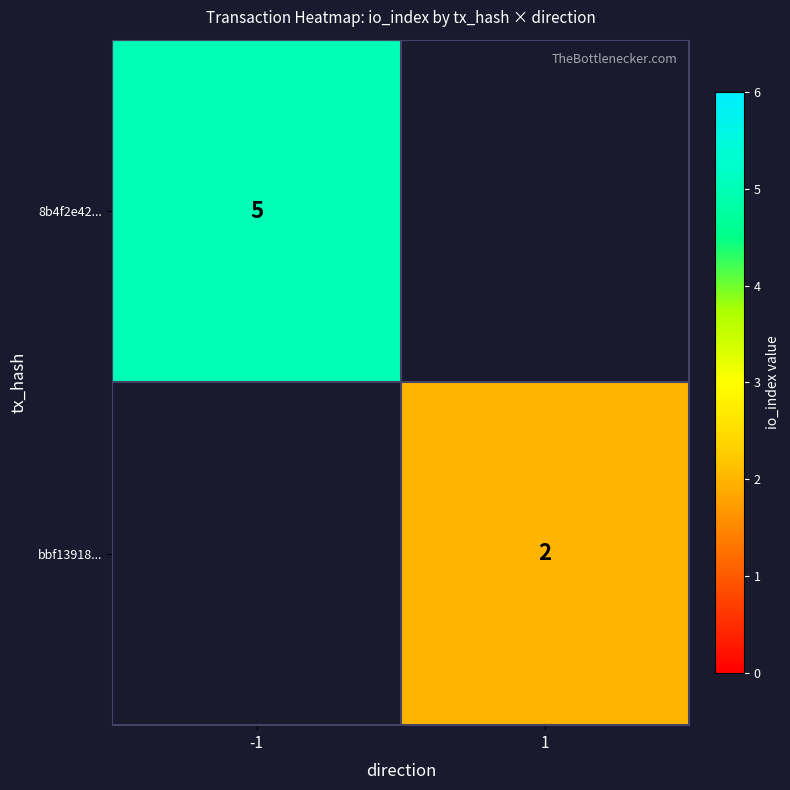

Is it true that 8b4f2e42... equals 8 at -1?

False